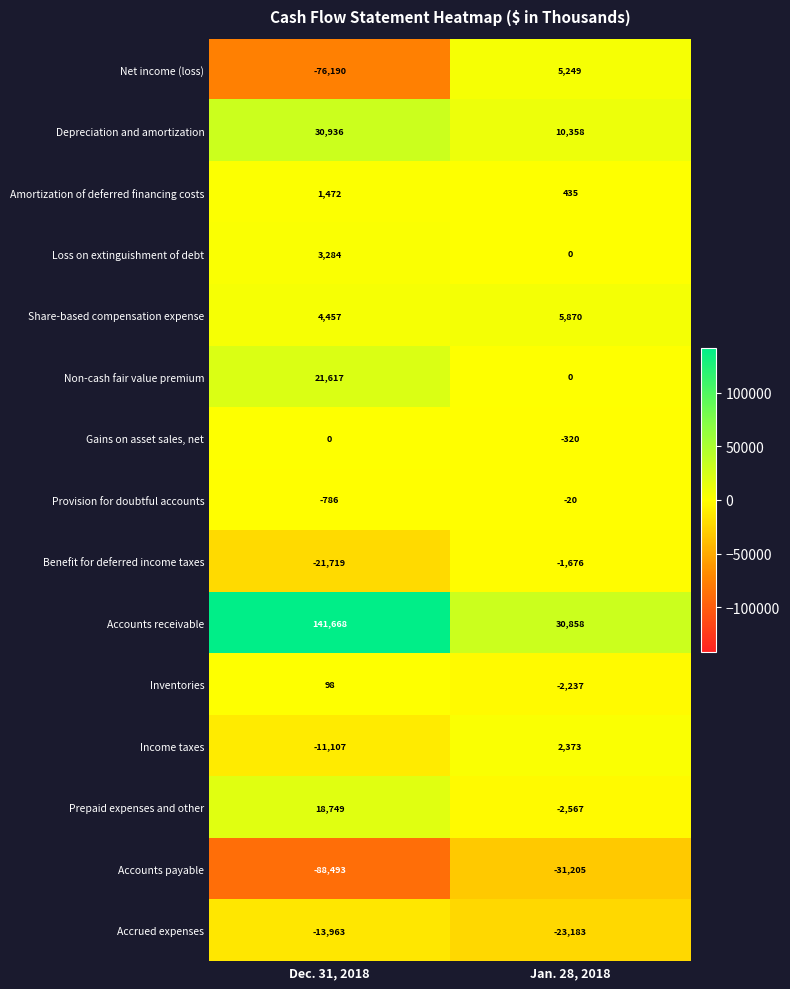

Which series changed the most between Dec. 31, 2018 and Jan. 28, 2018?

Accounts receivable